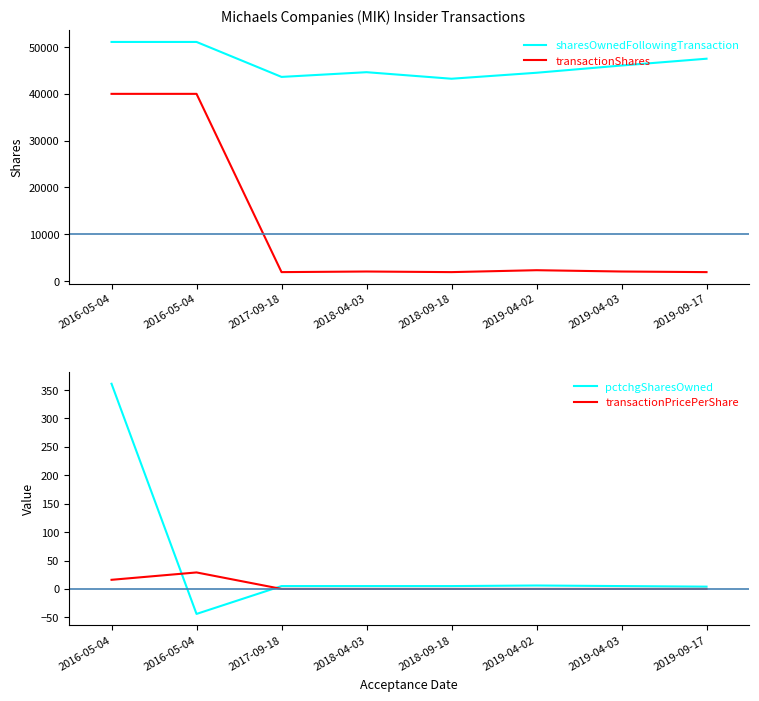

Is this an area chart (filled region under the line)?

No